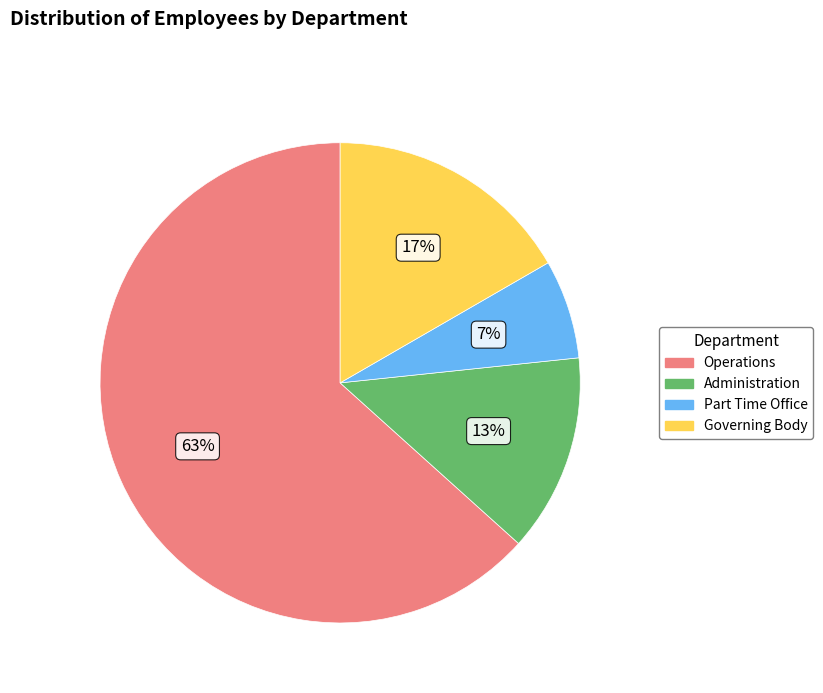

True or false: Operations accounts for 74% of the total.

False